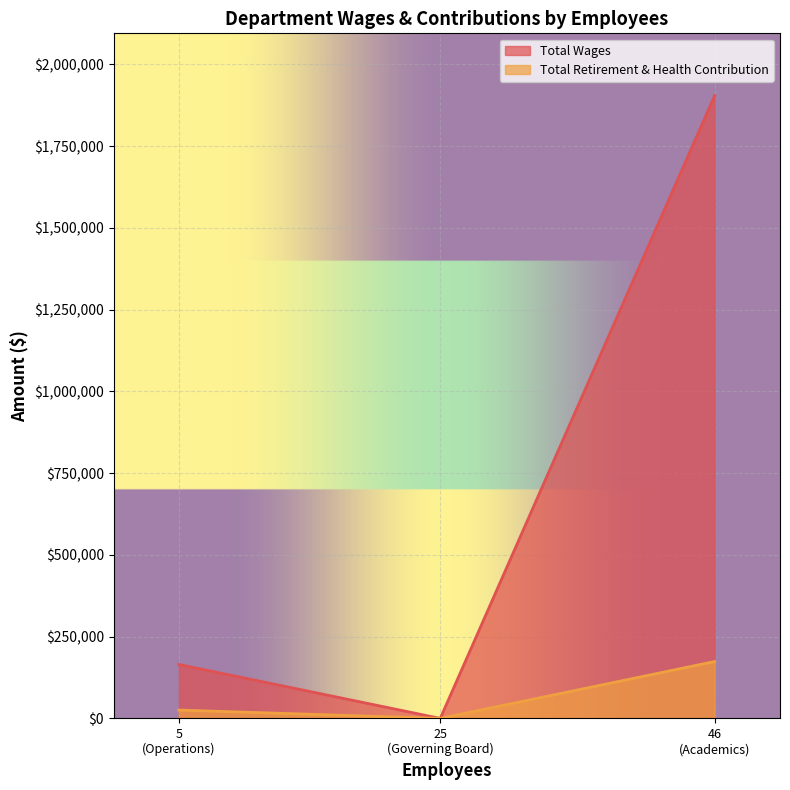

What is the approximate value of Total Wages at Governing Board?

0.2